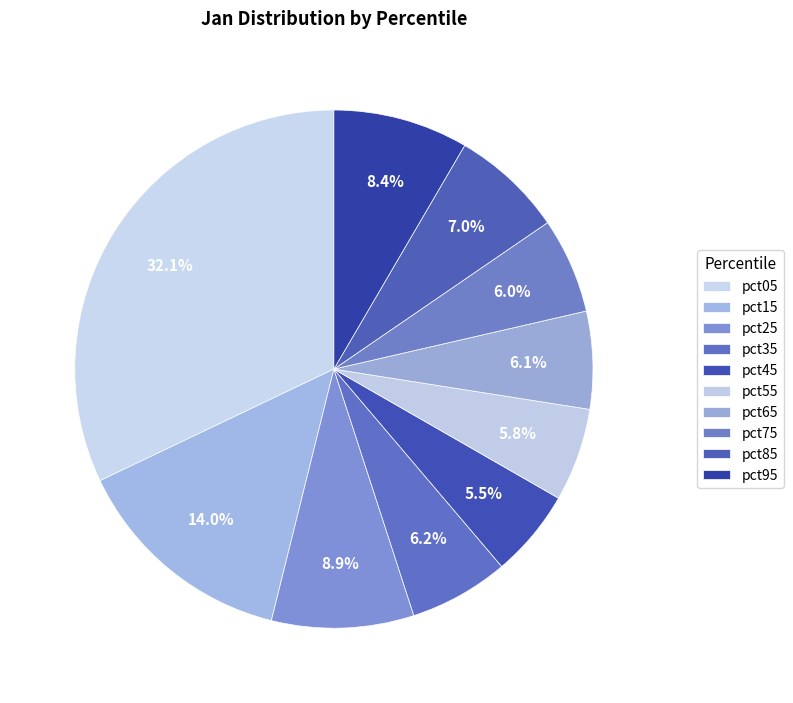

Is pct75 the majority of the pie?

No